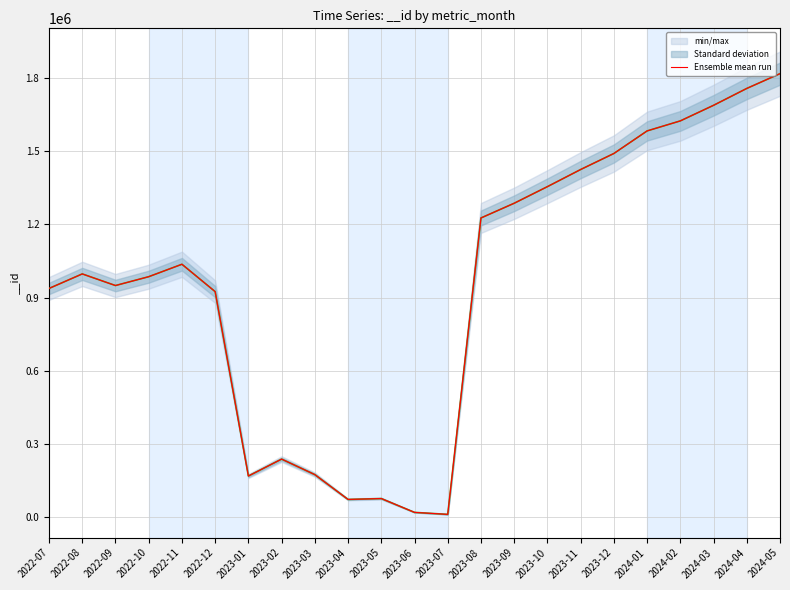

The chart shows a value of 2270012 at 2023-10. True or false?

False